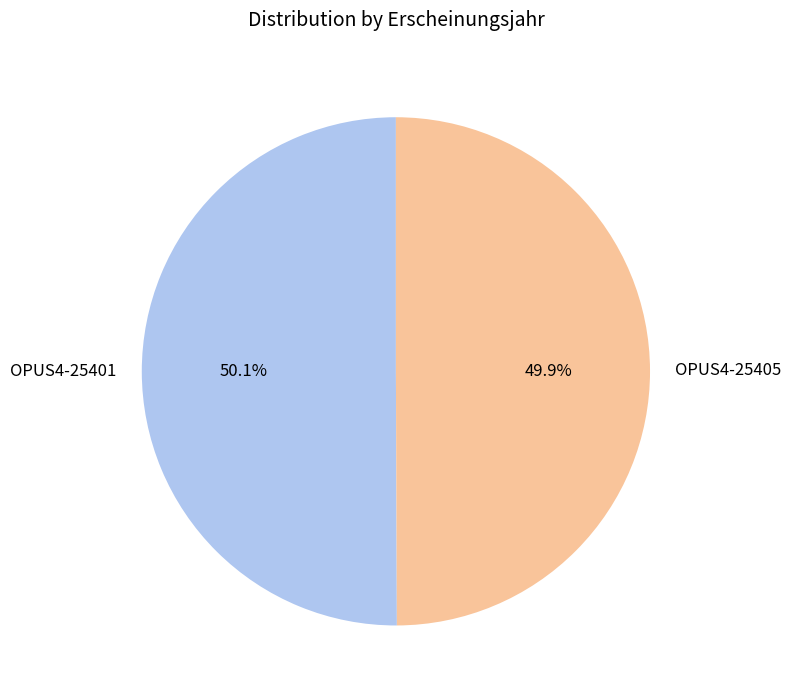

Approximately how many times larger is the value at OPUS4-25401 compared to OPUS4-25405?

1.0